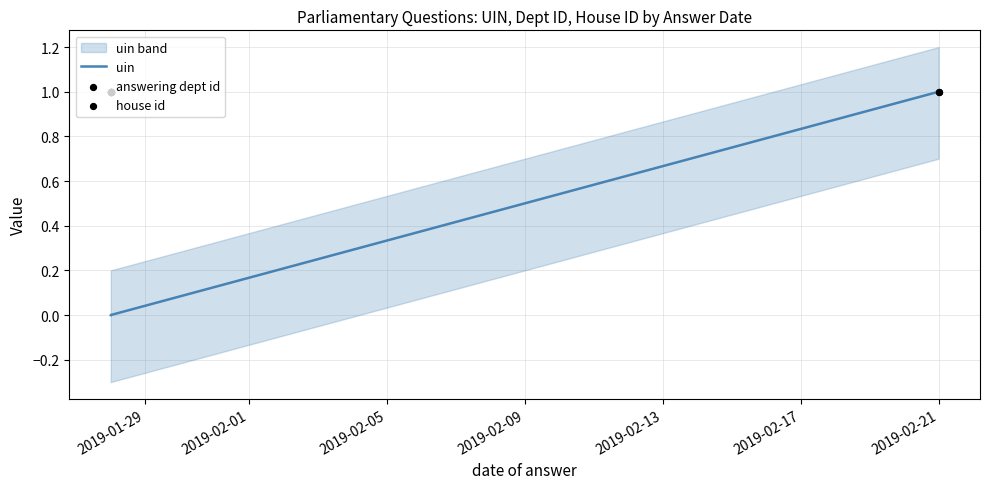

Which series has the largest total across all categories?

answering dept id